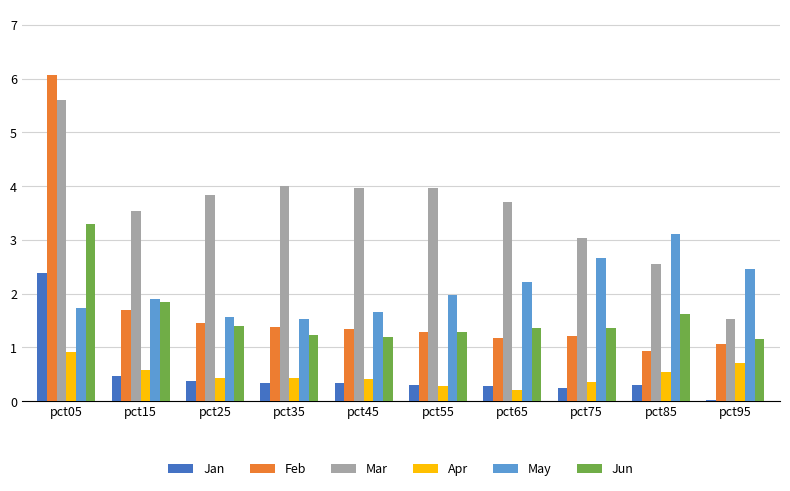

Is it true that Apr equals 0.3 at pct55?

True